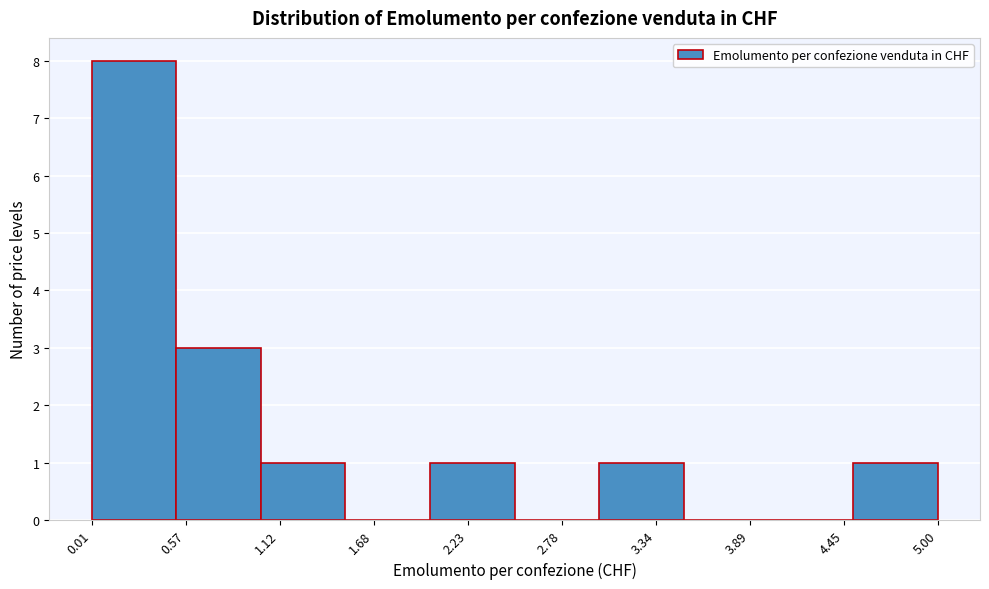

Over which range of the x-axis is the bar tallest?

0.0 to 0.5